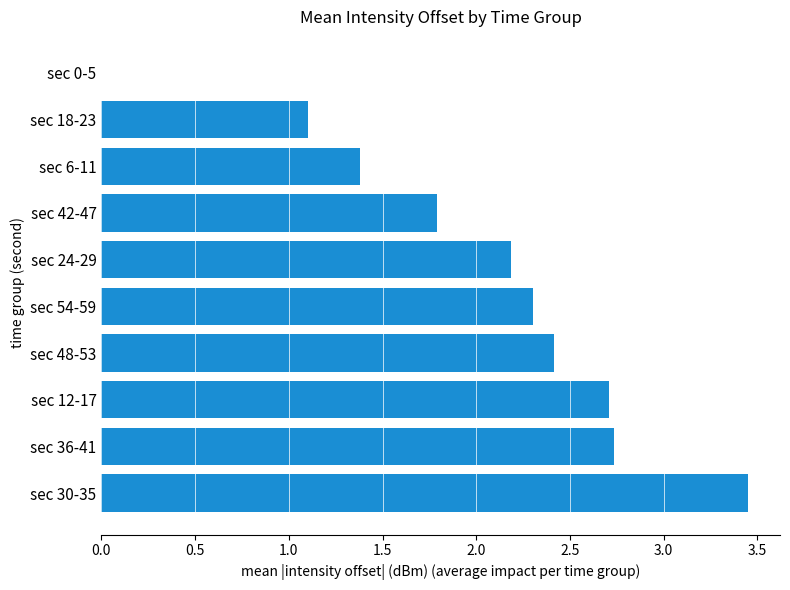

What value does the data have at sec 12-17?

2.7